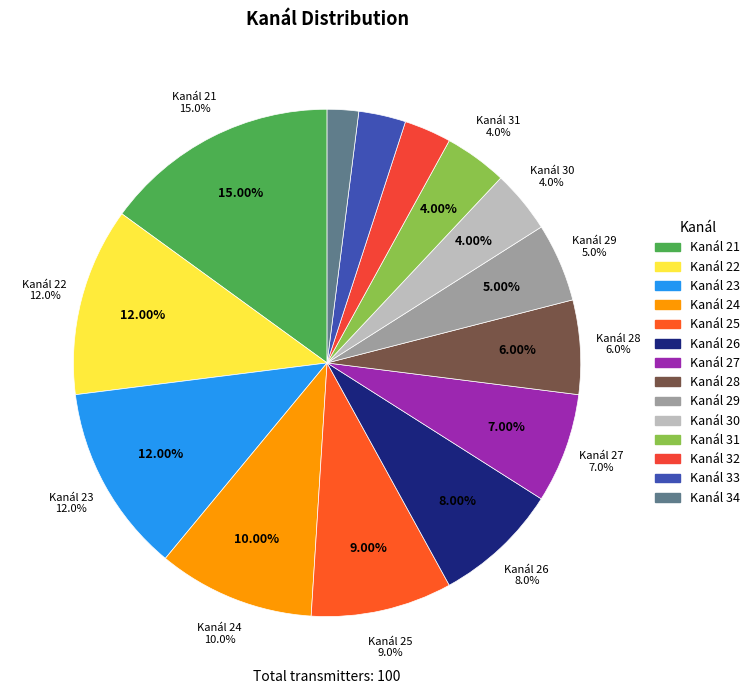

Does any single category account for the majority?

No